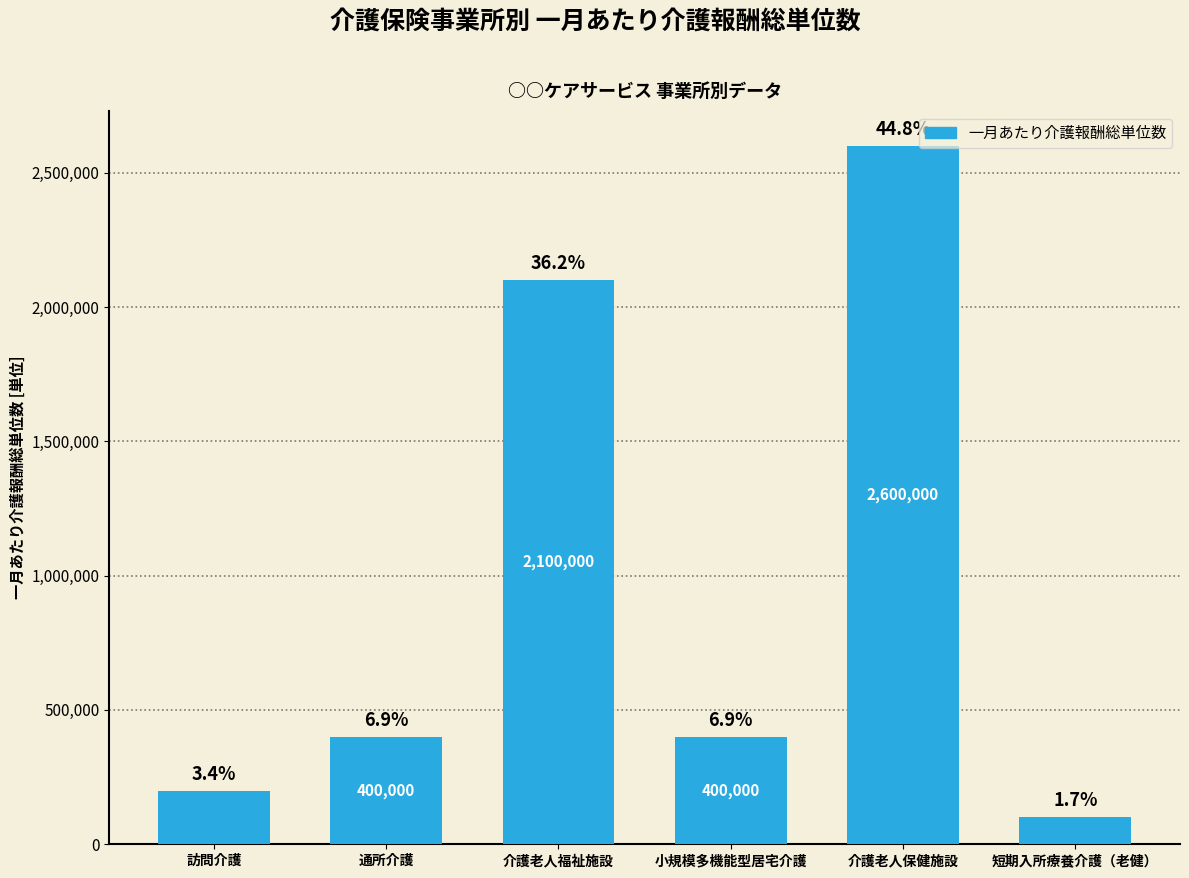

How many bars are there in total?

6